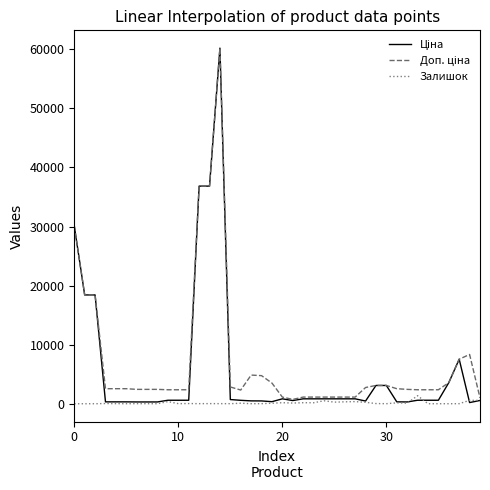

How many lines are shown in the chart?

3